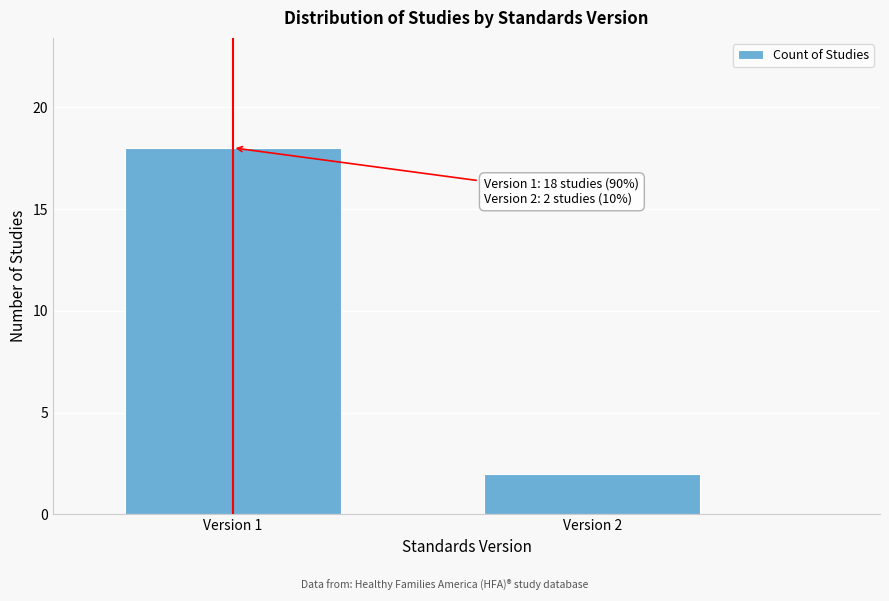

Reading right to left, what are all the values shown in this chart?

2	18